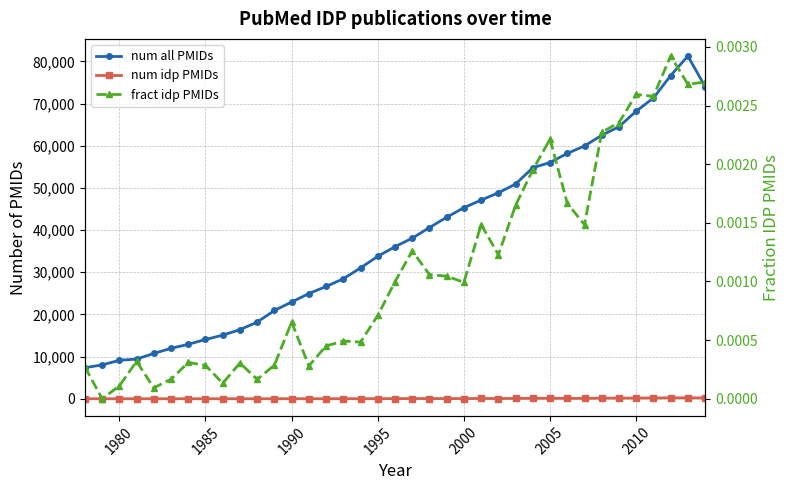

Is this an area chart (filled region under the line)?

No